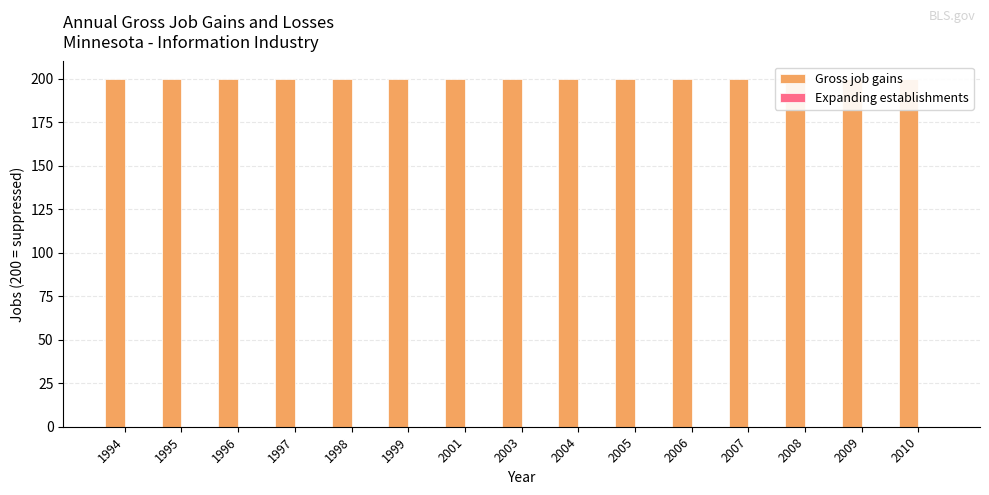

How many data points does each series have?

15